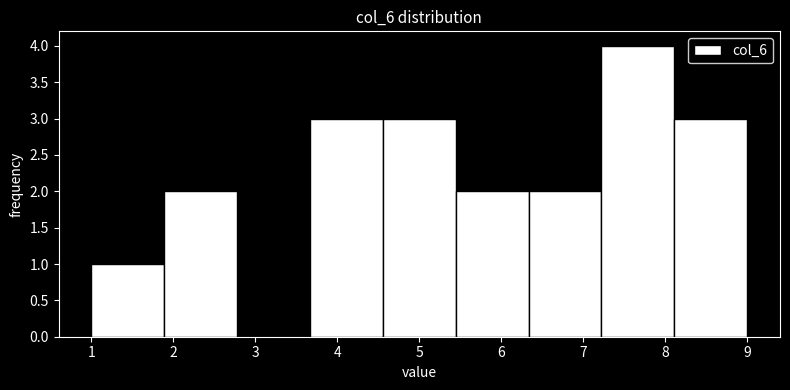

Reading left to right, list every bar in this chart as the range it spans on the x-axis followed by its height. Neither the bar edges nor the heights are printed on the chart, so give them approximately, as read against the axes.

1.0 to 1.9: 1
1.9 to 2.8: 2
2.8 to 3.7: 0
3.7 to 4.6: 3
4.6 to 5.4: 3
5.4 to 6.3: 2
6.3 to 7.2: 2
7.2 to 8.1: 4
8.1 to 9.0: 3